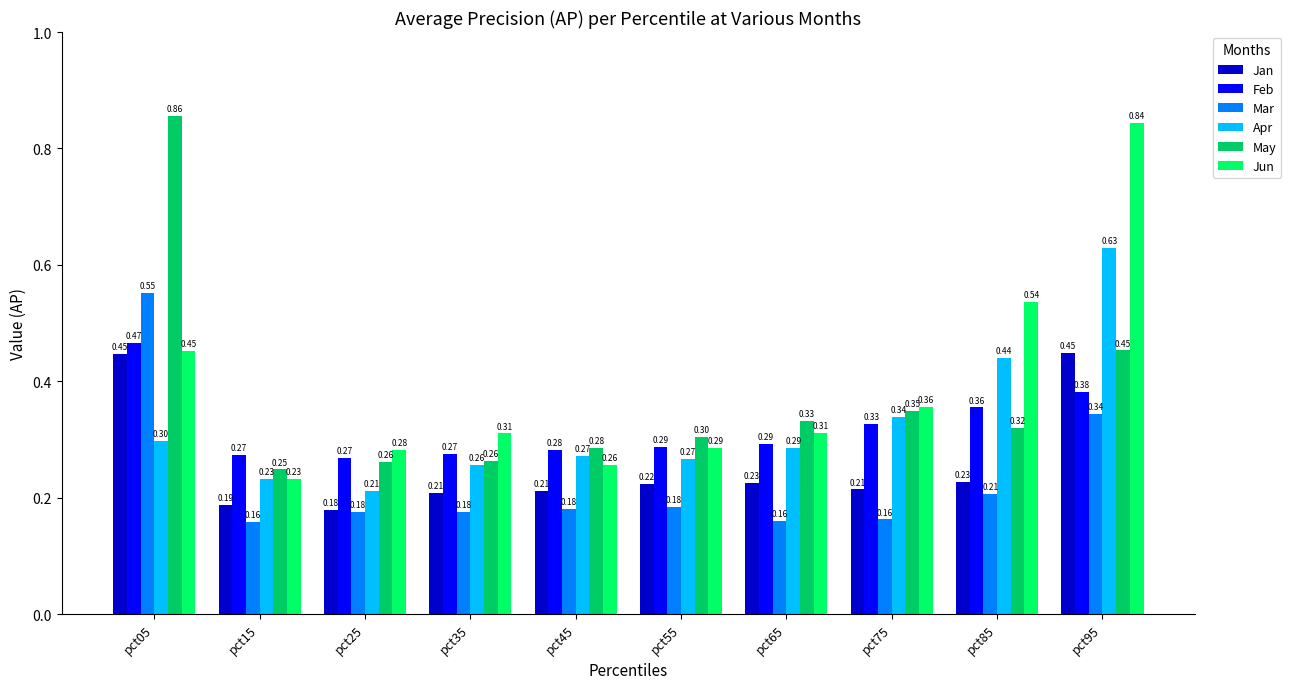

The value of Jun at pct25 is 0.4. True or false?

False